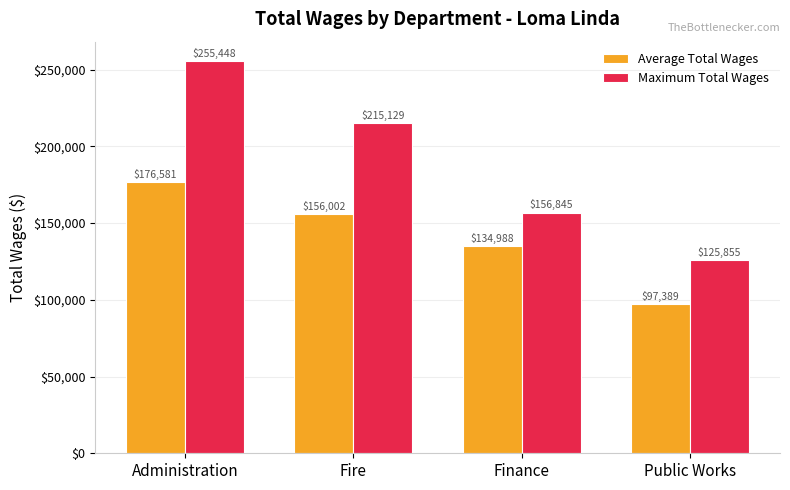

How many data points does each series have?

4